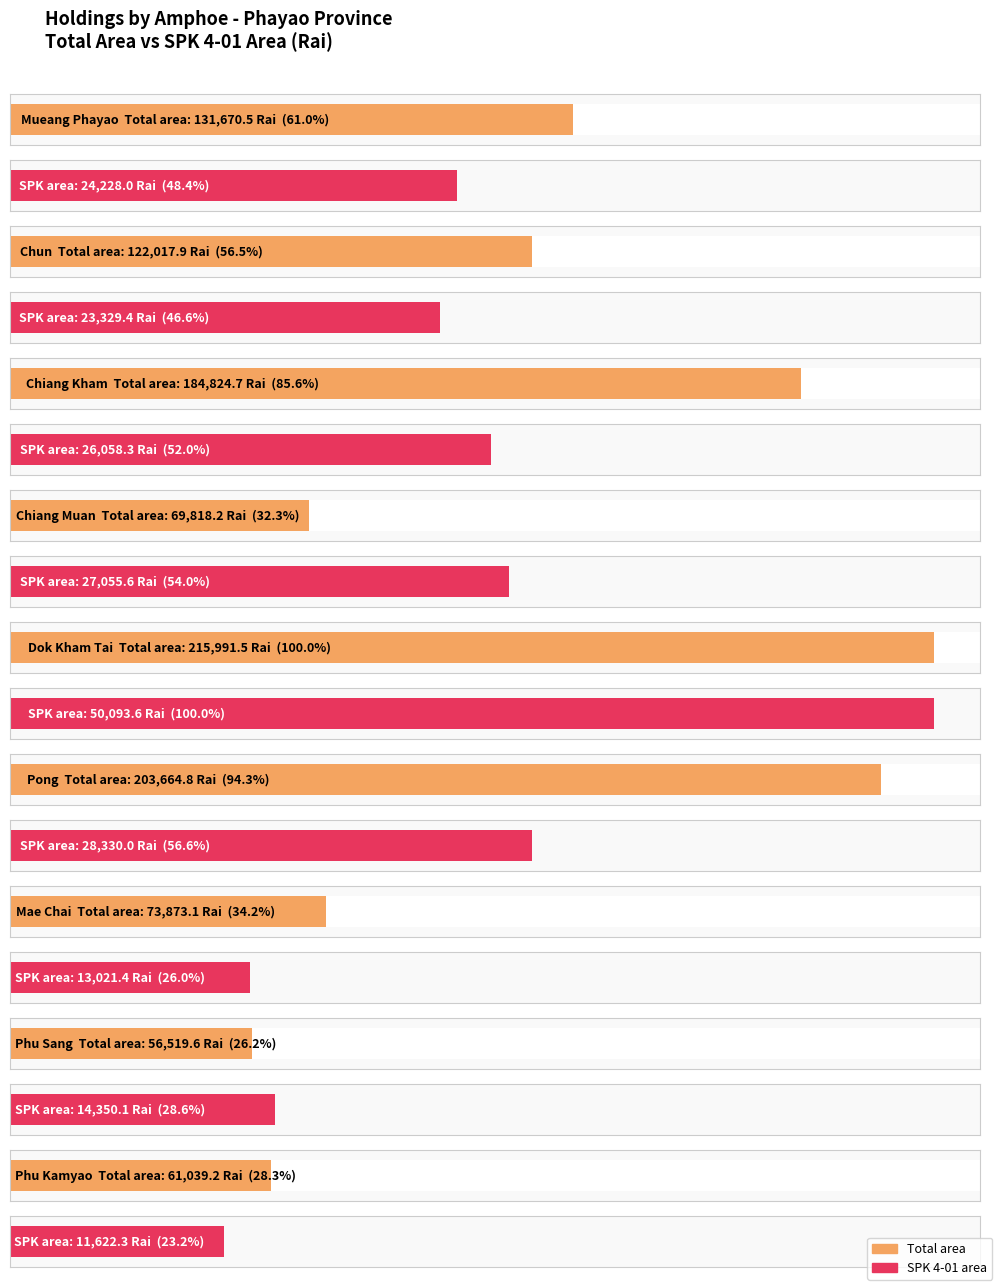

What is the spread (max minus min) of values at Chiang Muan?

42762.6